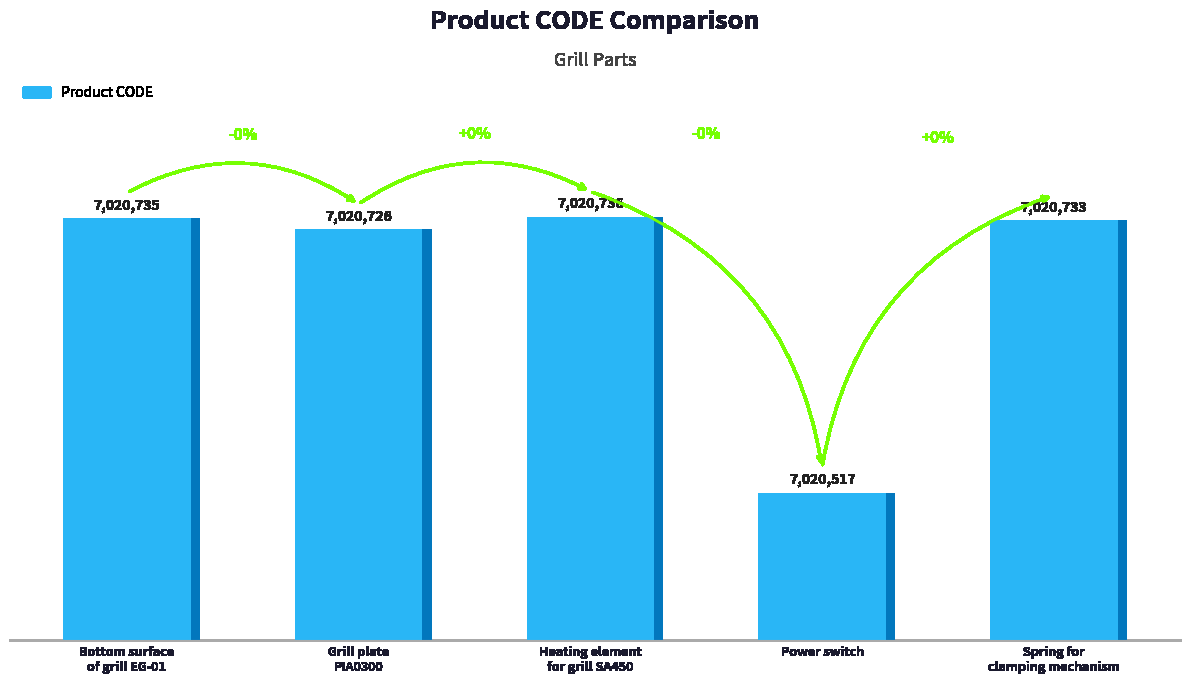

Reading right to left, what are all the values shown in this chart?

7020733	7020517	7020736	7020726	7020735